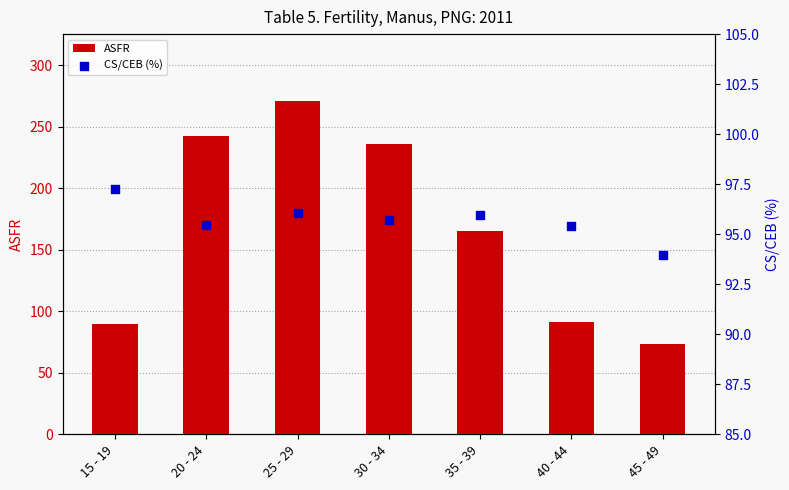

What is the total value across all series at 25 - 29?

367.2